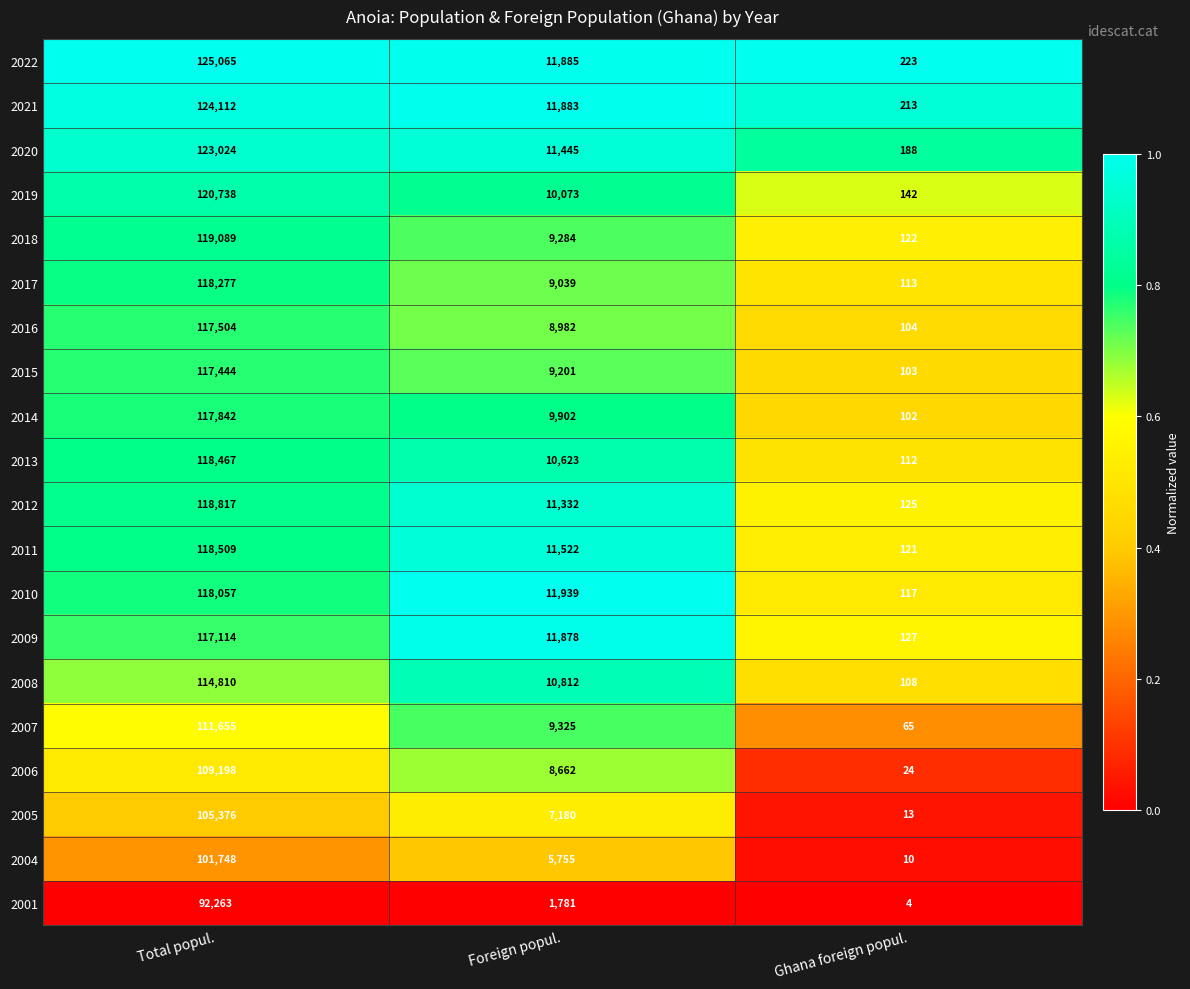

Rank the series by their maximum value, from lowest to highest.

2001, 2004, 2005, 2006, 2007, 2008, 2009, 2015, 2016, 2014, 2010, 2017, 2013, 2011, 2012, 2018, 2019, 2020, 2021, 2022